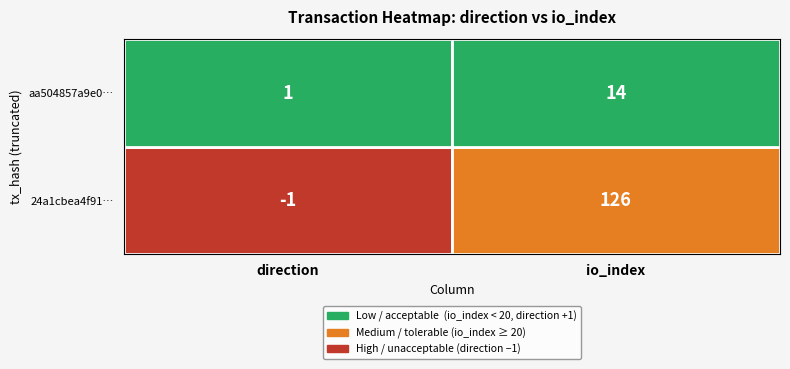

Which series has the largest range (max minus min)?

24a1cbea4f917a8a88f7dfecc20d54c23dbf6cd